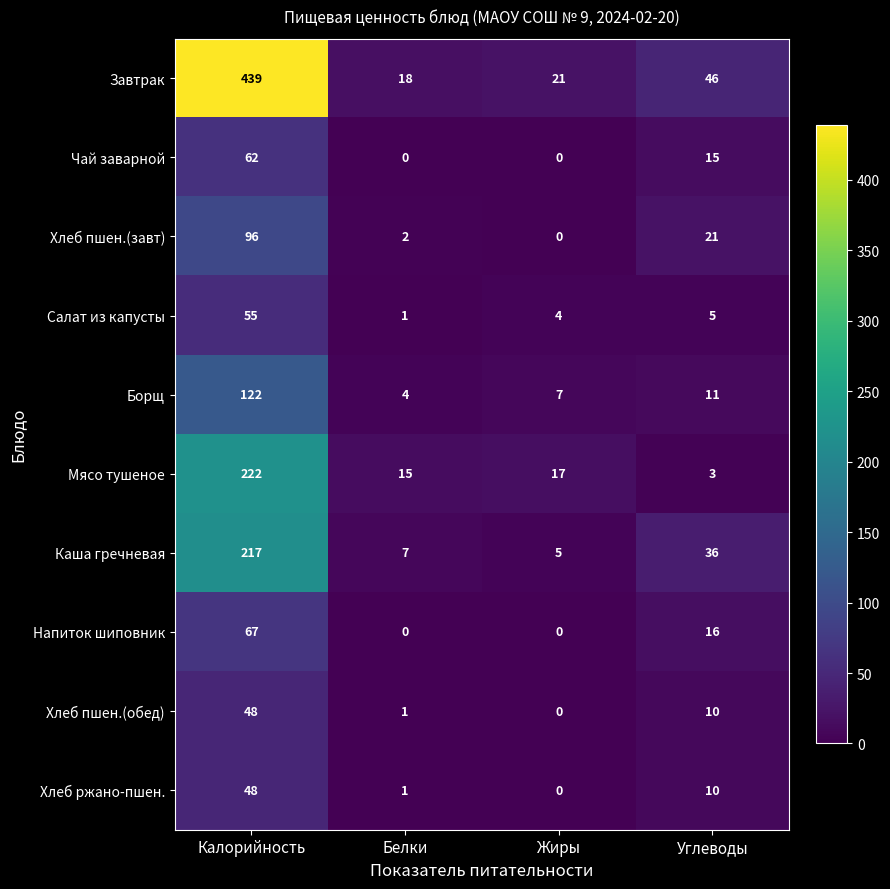

What is the greatest value displayed?

439